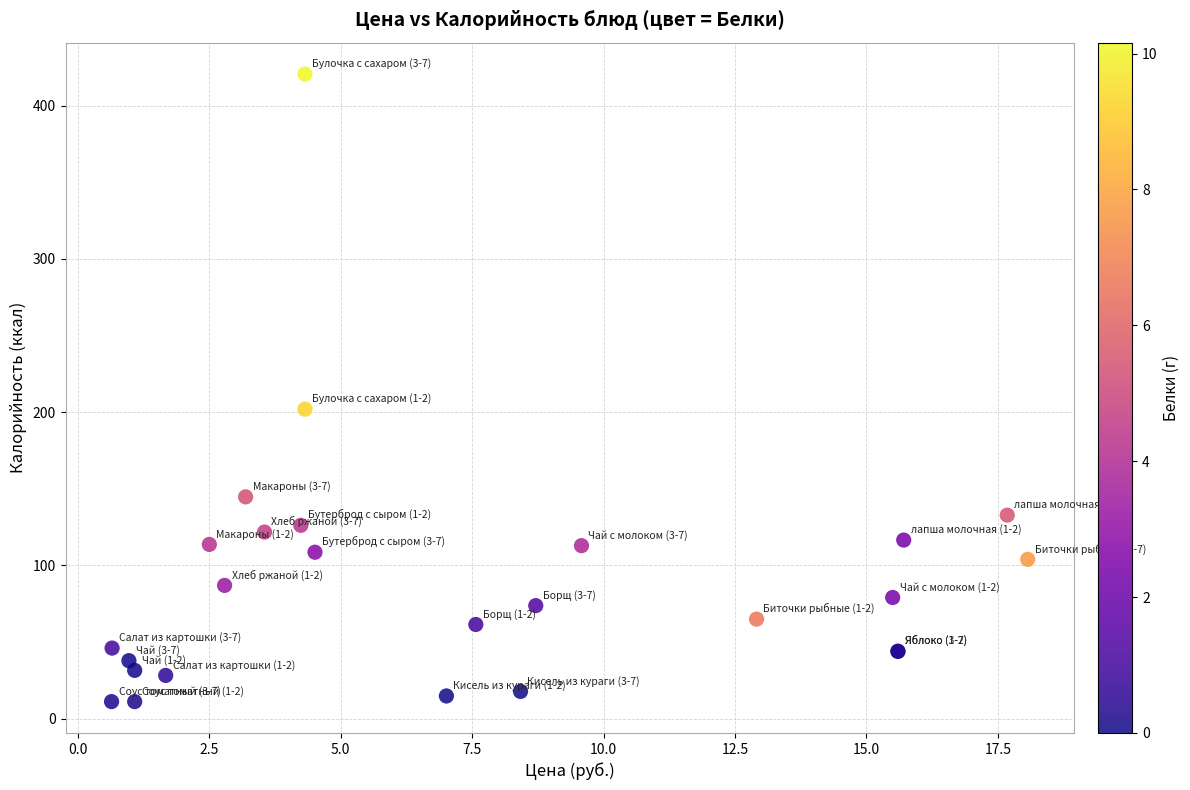

What Y value in the scatter plot is closest to 215?

202.0